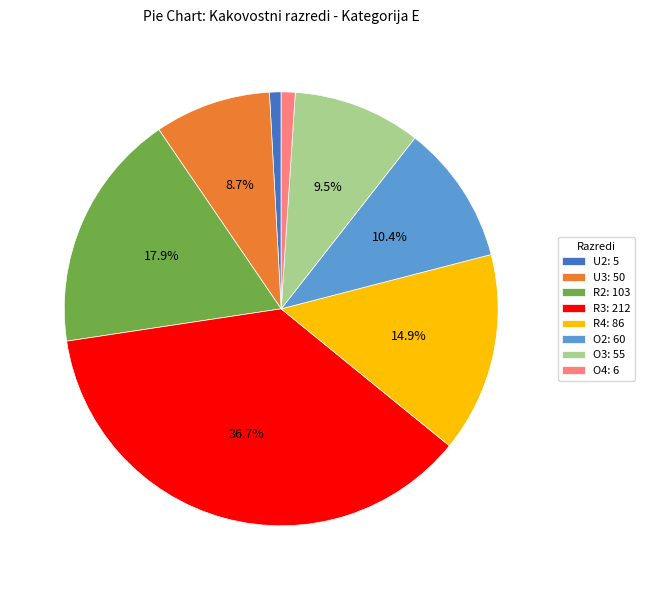

To the nearest percent, what portion does U2 represent?

1%